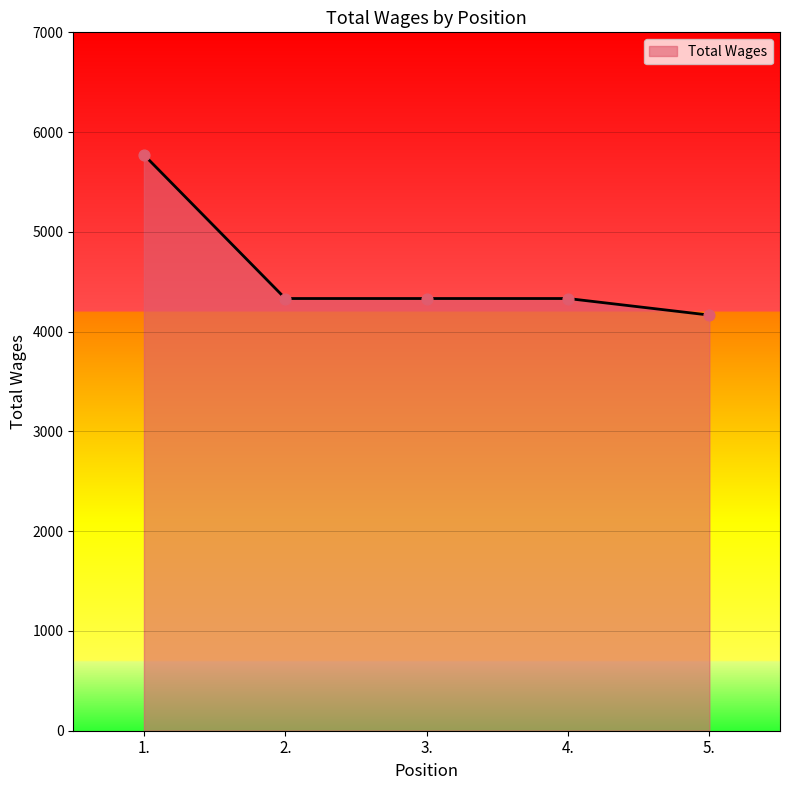

What is the ratio of the value at 4. to the value at 3.?

1.0